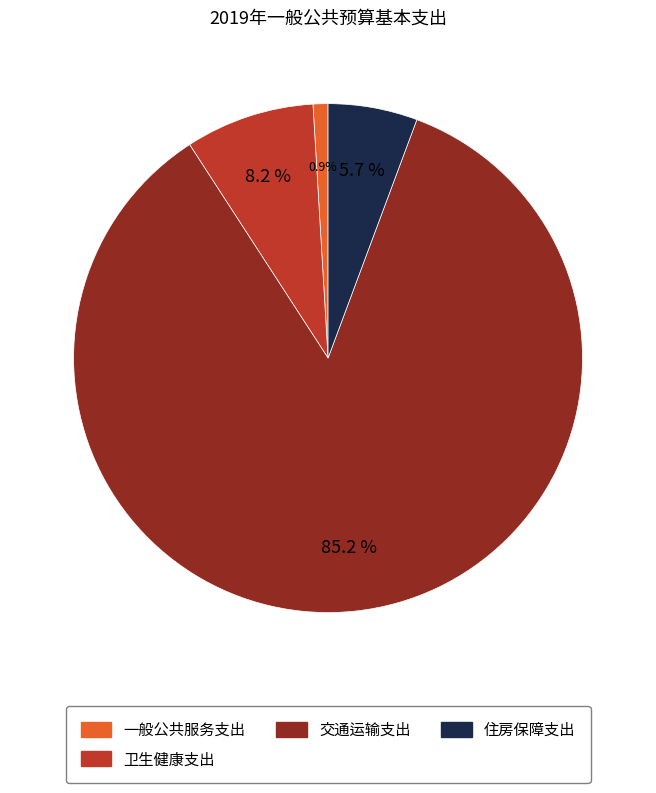

What is the smallest slice in the pie chart?

一般公共服务支出